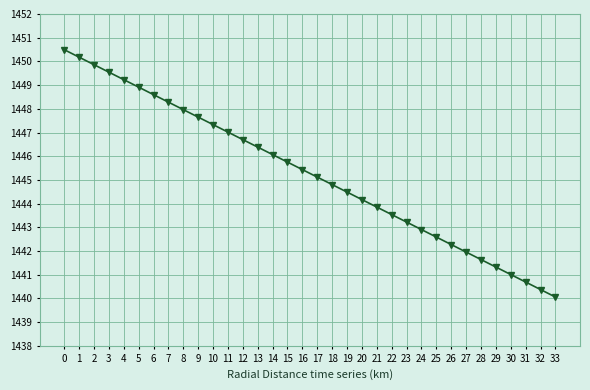

Read the value at 8.

1448.0